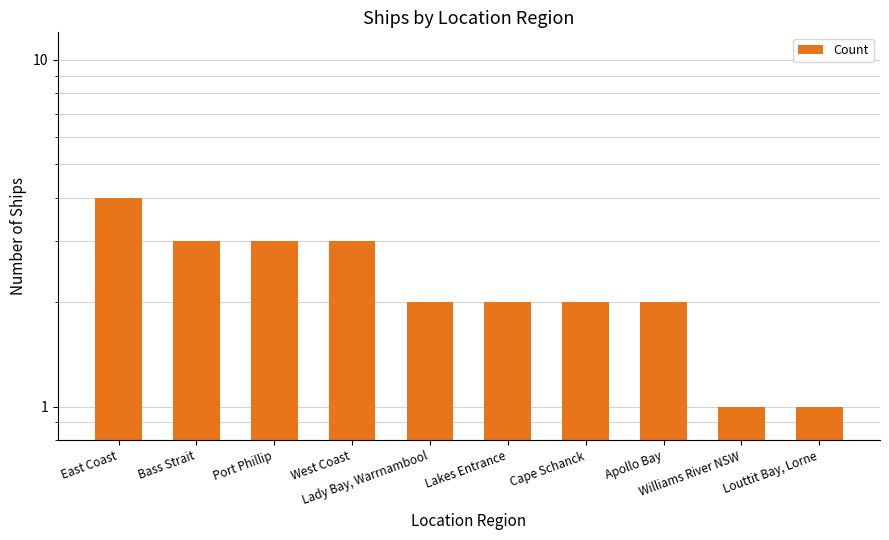

What is the label of the 7th bar from the right?

West Coast